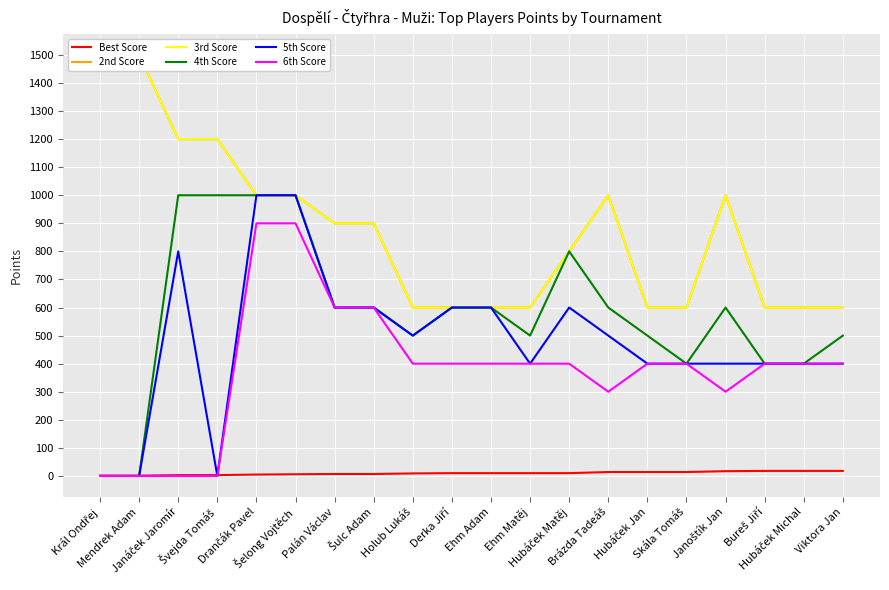

What is the difference between the second highest and minimum values in the Best Score series?

17